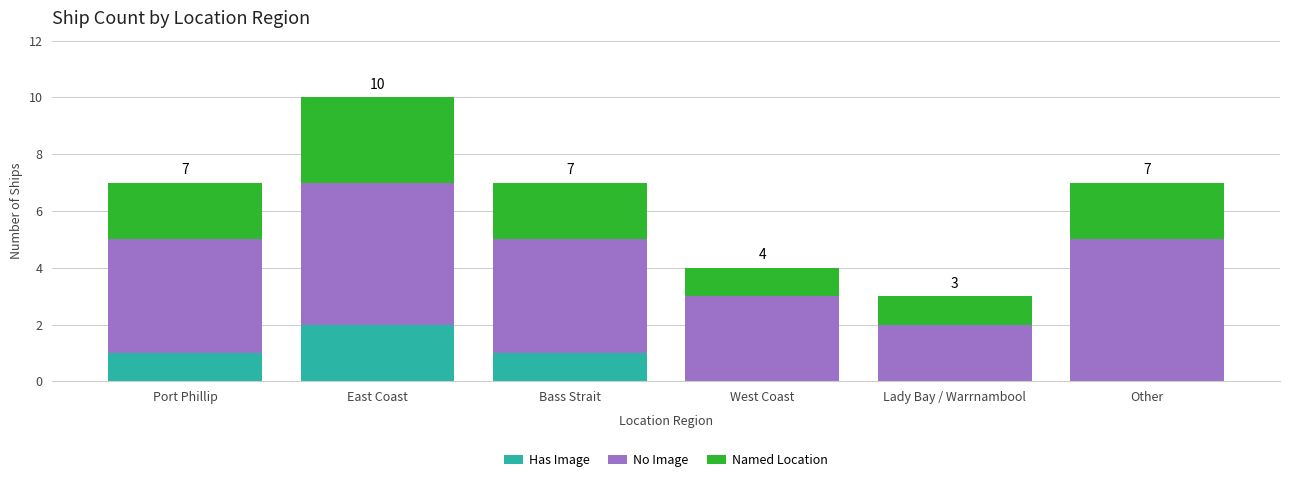

At which category is the sum across all series the highest?

East Coast